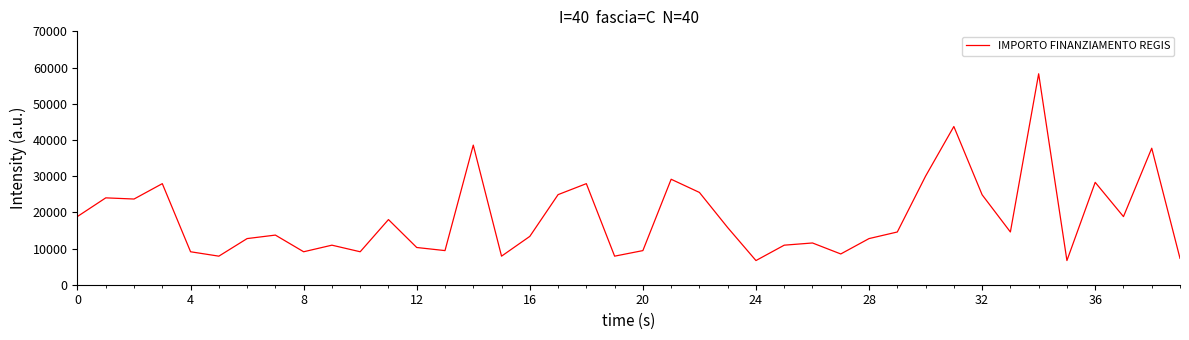

What is the greatest value displayed?

58272